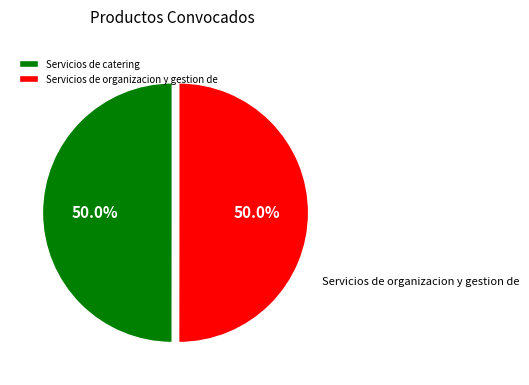

How many segments does this pie chart have?

2